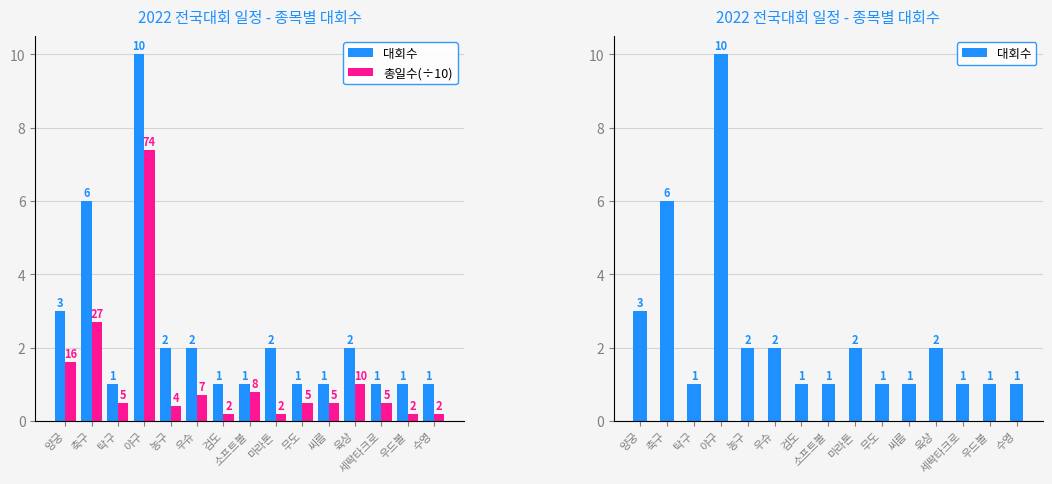

Does the chart contain stacked bars?

No